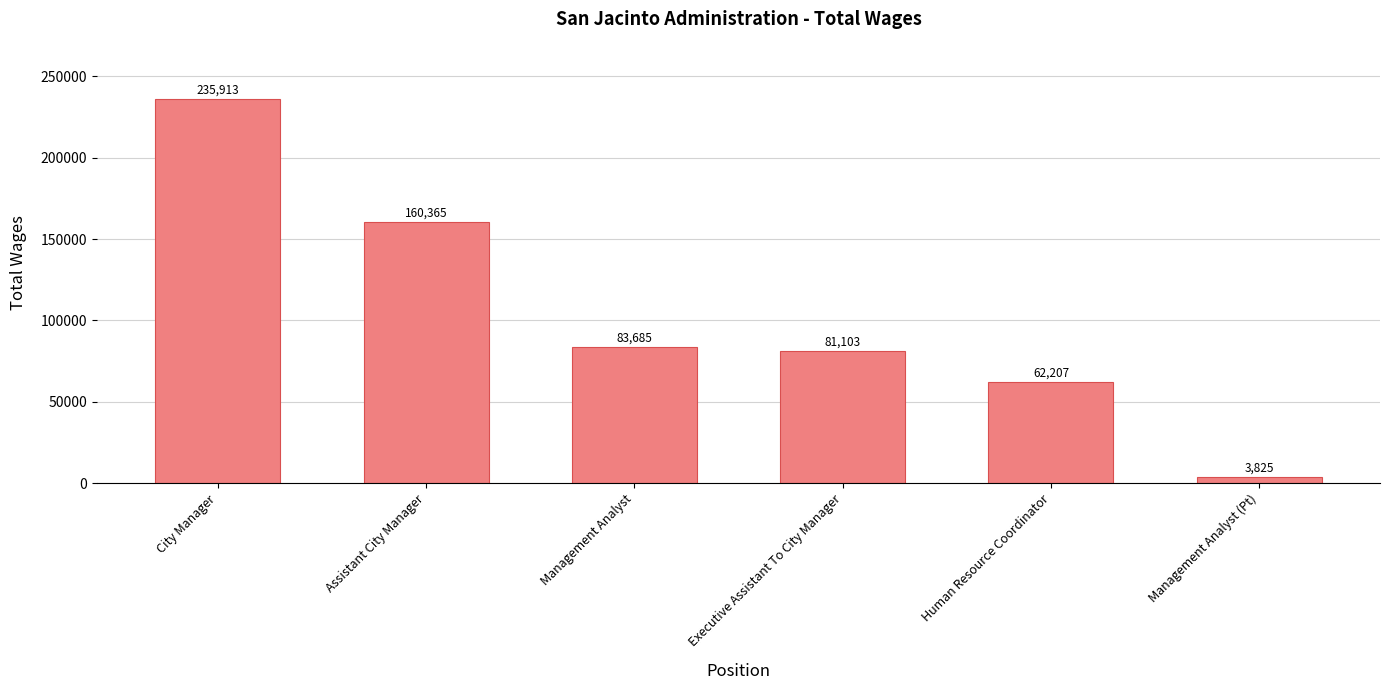

At which label is the value closest to 119869?

Management Analyst